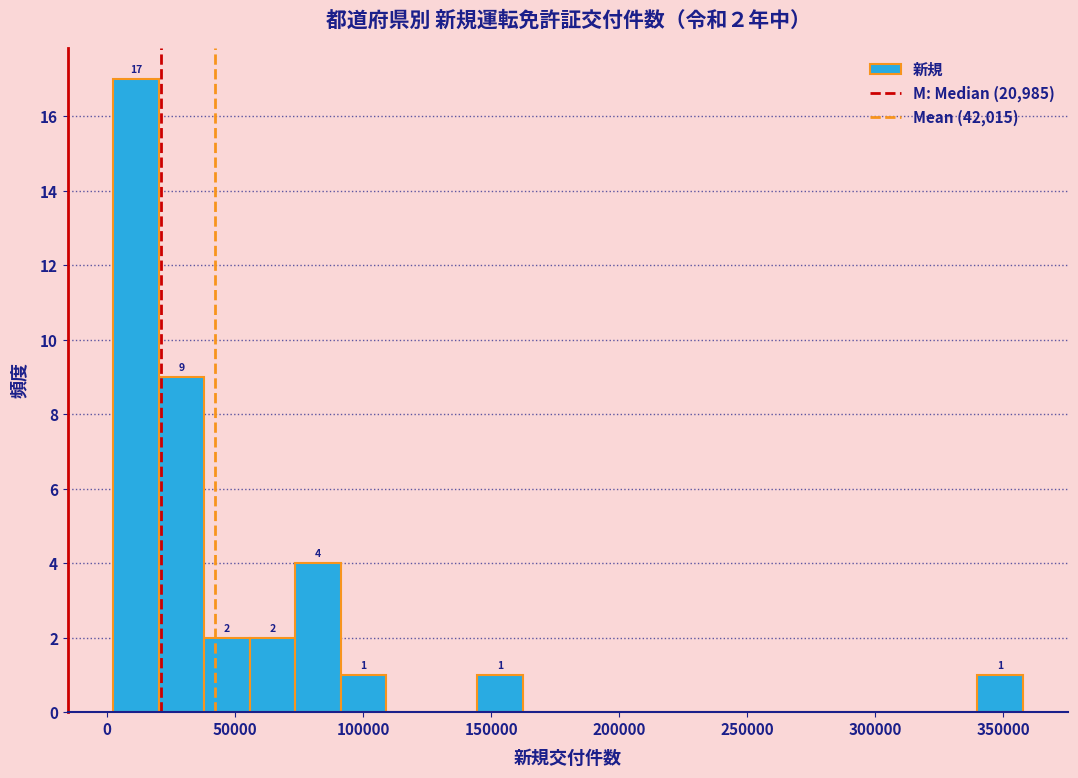

Read against the x-axis, roughly where is the centre of the tallest bar?

10000